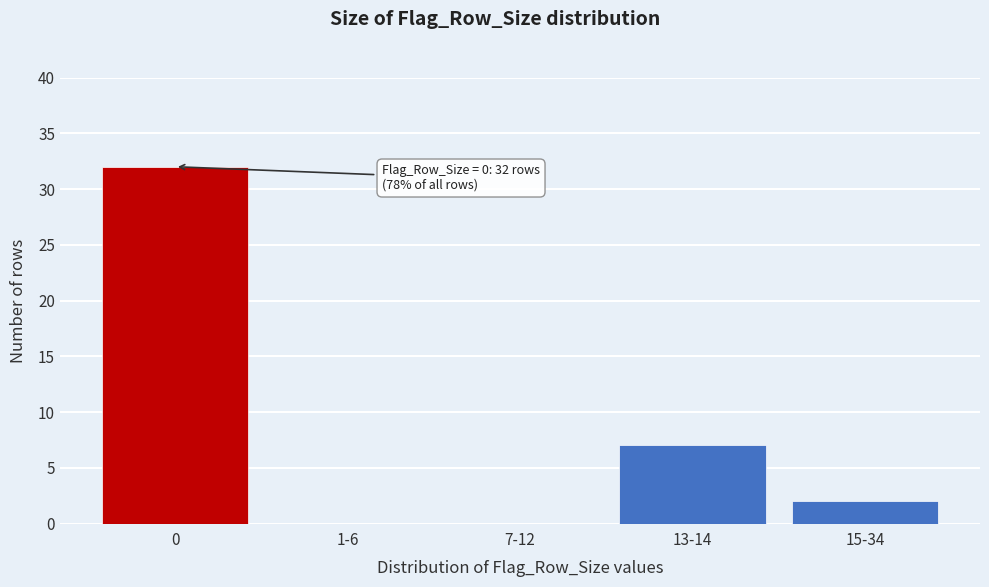

Reading right to left, transcribe all the data shown in this chart.

15-34=2	13-14=7	7-12=0	1-6=0	0=32